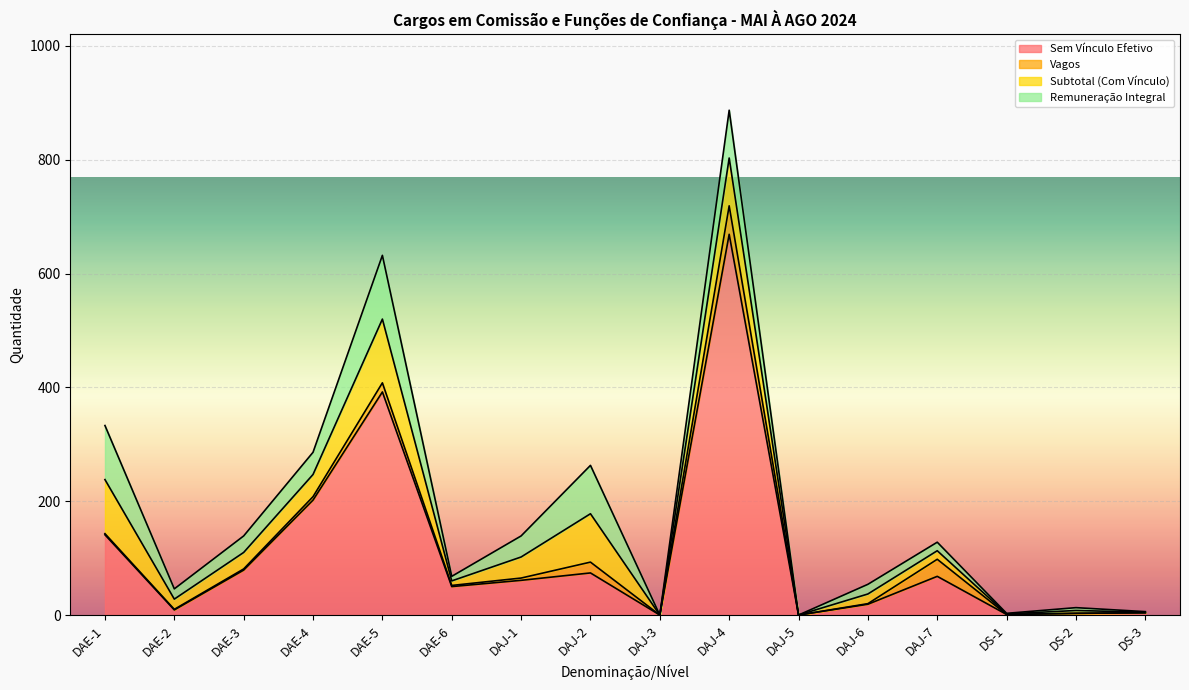

True or false: Remuneração Integral has a value of 2 at DS-3.

False